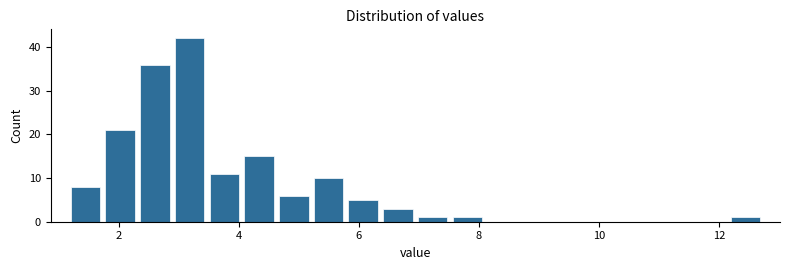

Around what value on the x-axis is the tallest bar? Give the approximate position of its centre, as read against the axis.

3.2